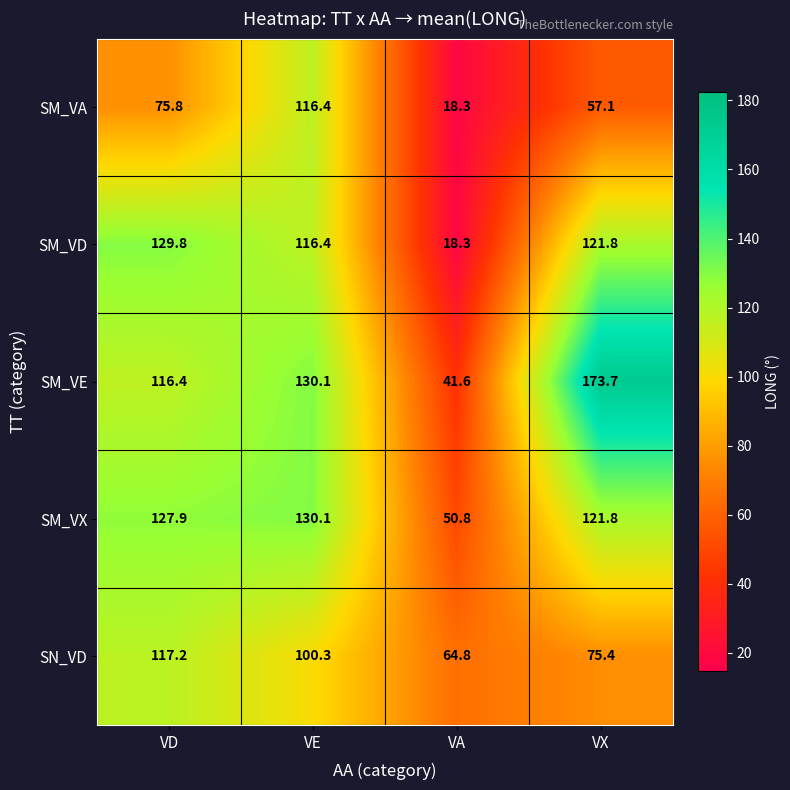

What is the total value across all series at VX?

549.8